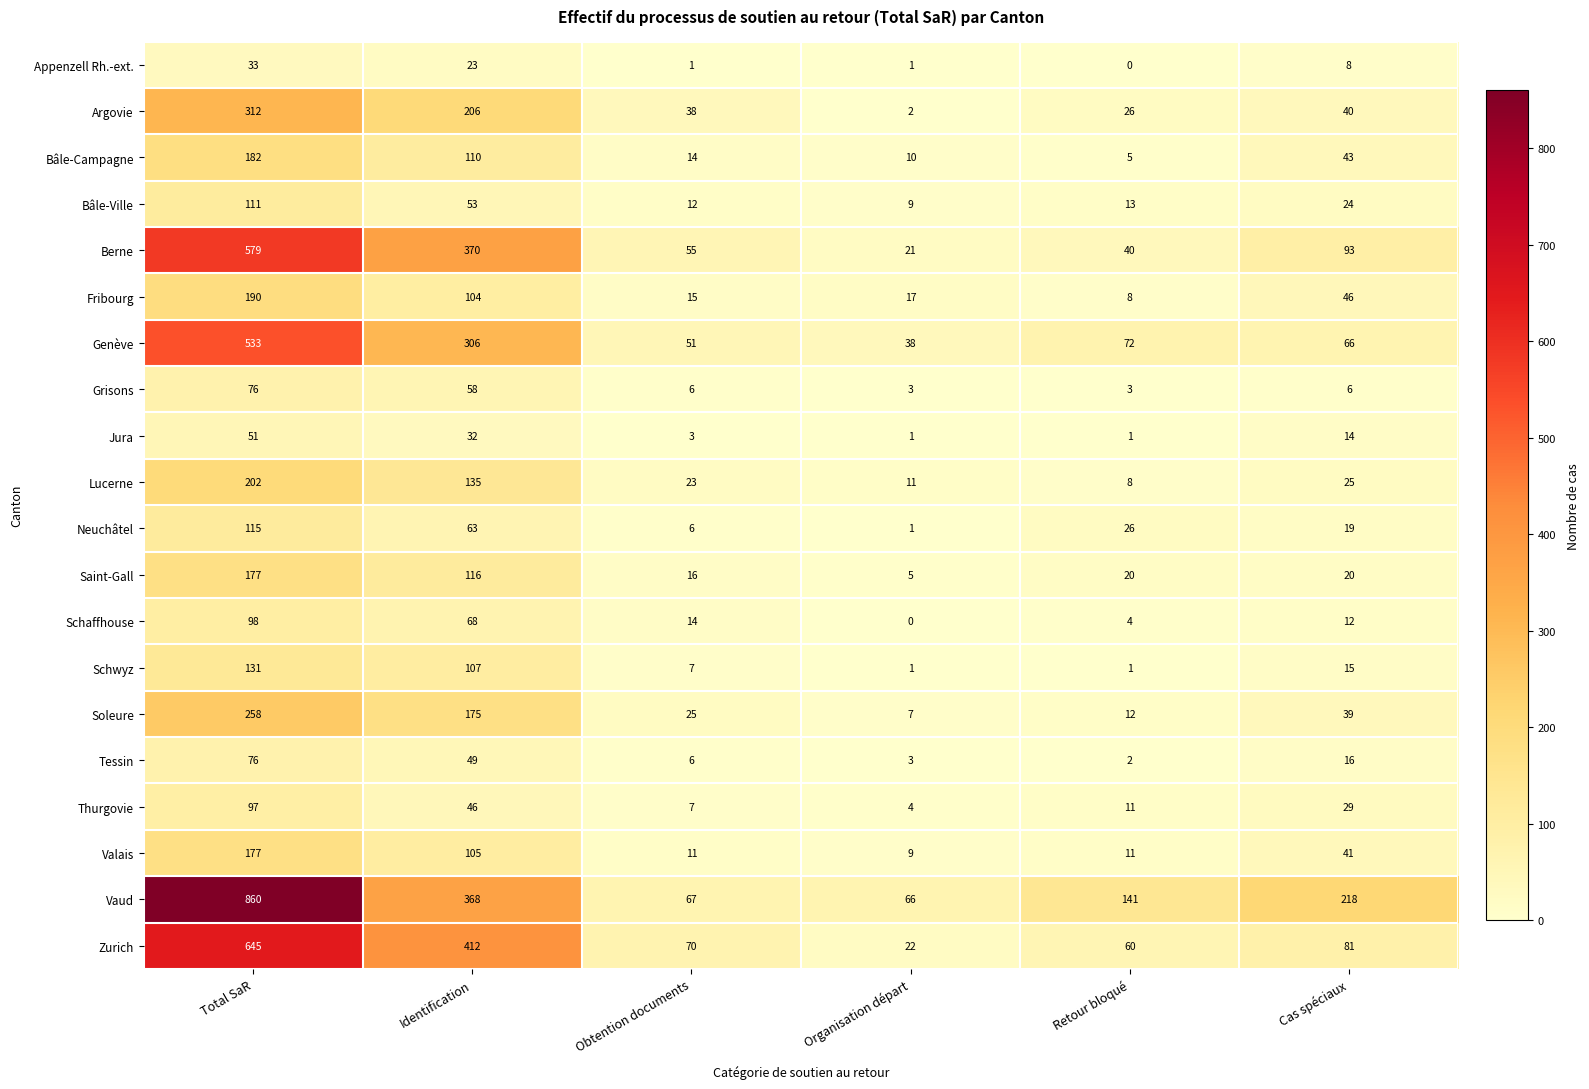

At how many categories does at least one series exceed 452?

1